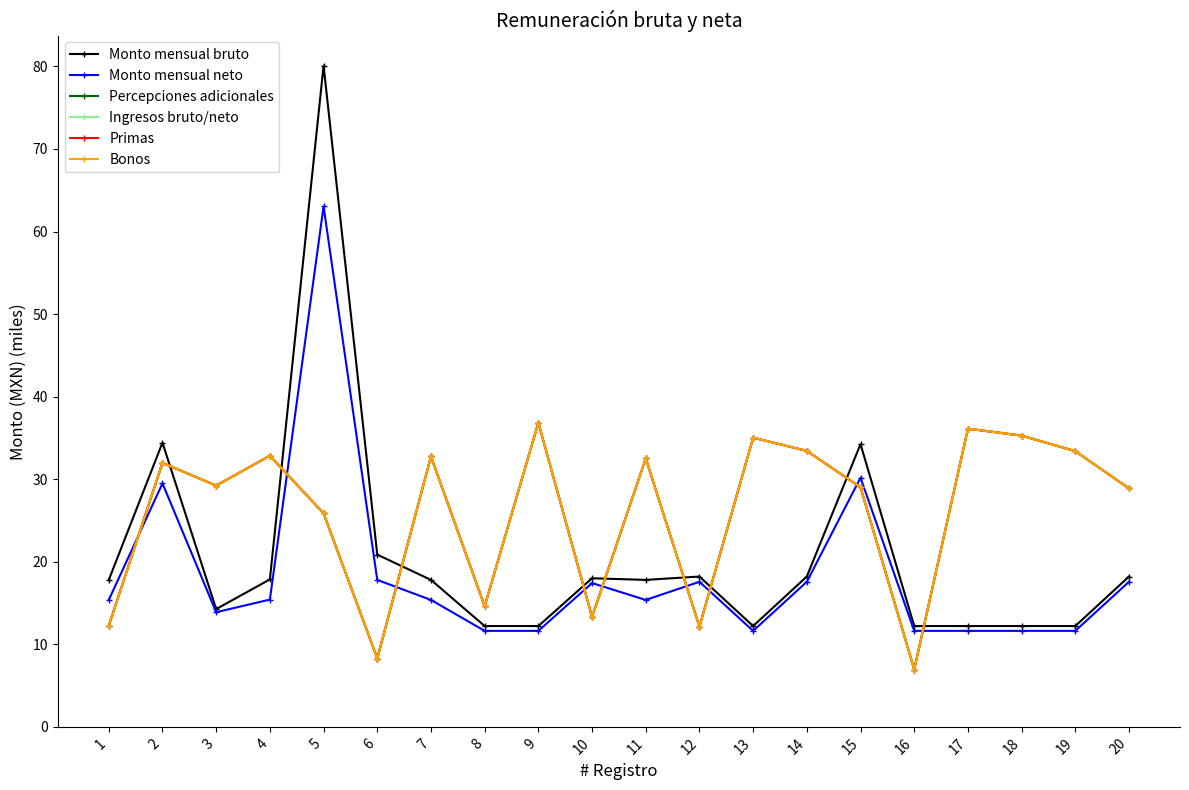

What are all the series names shown in the legend?

Monto mensual bruto, Monto mensual neto, Percepciones adicionales, Ingresos bruto/neto, Primas, Bonos